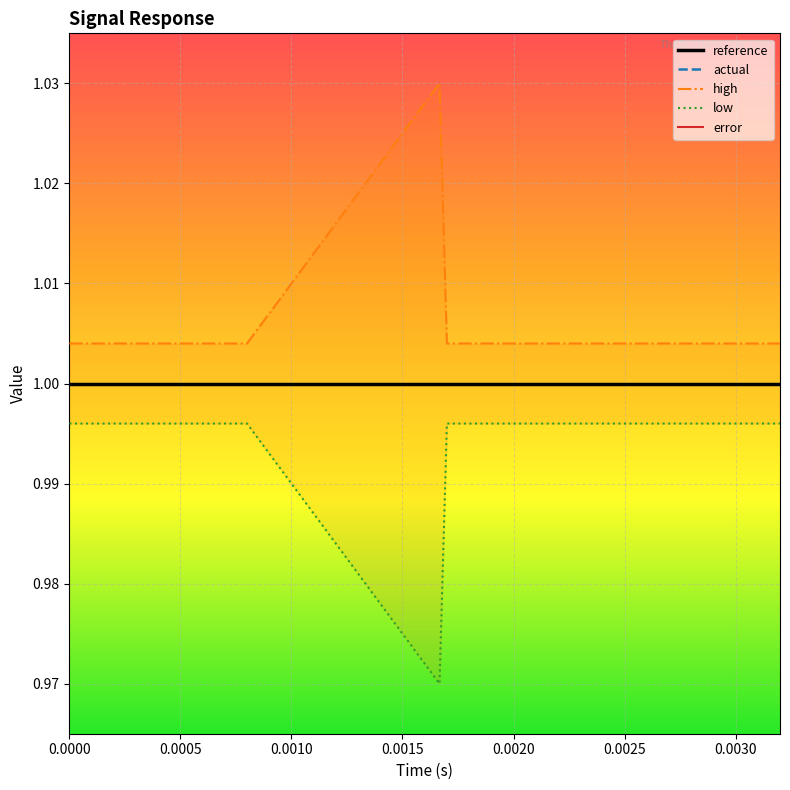

Which series has the largest total across all categories?

high